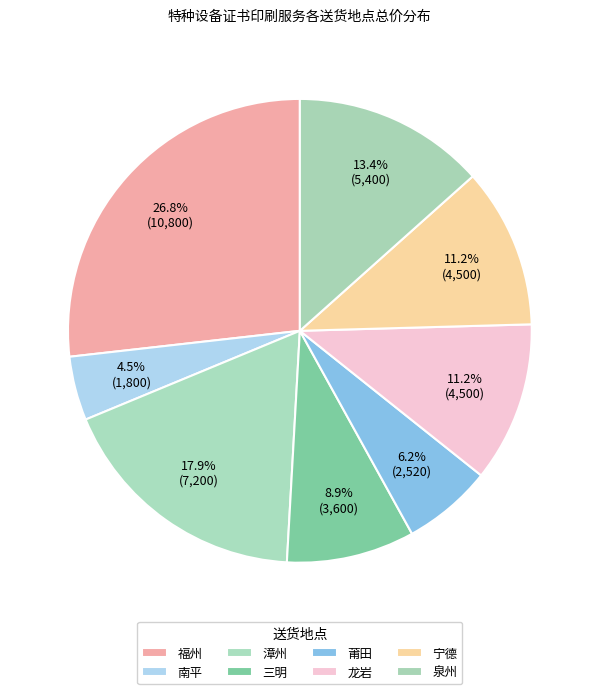

Between 漳州 and 莆田, which is larger?

漳州